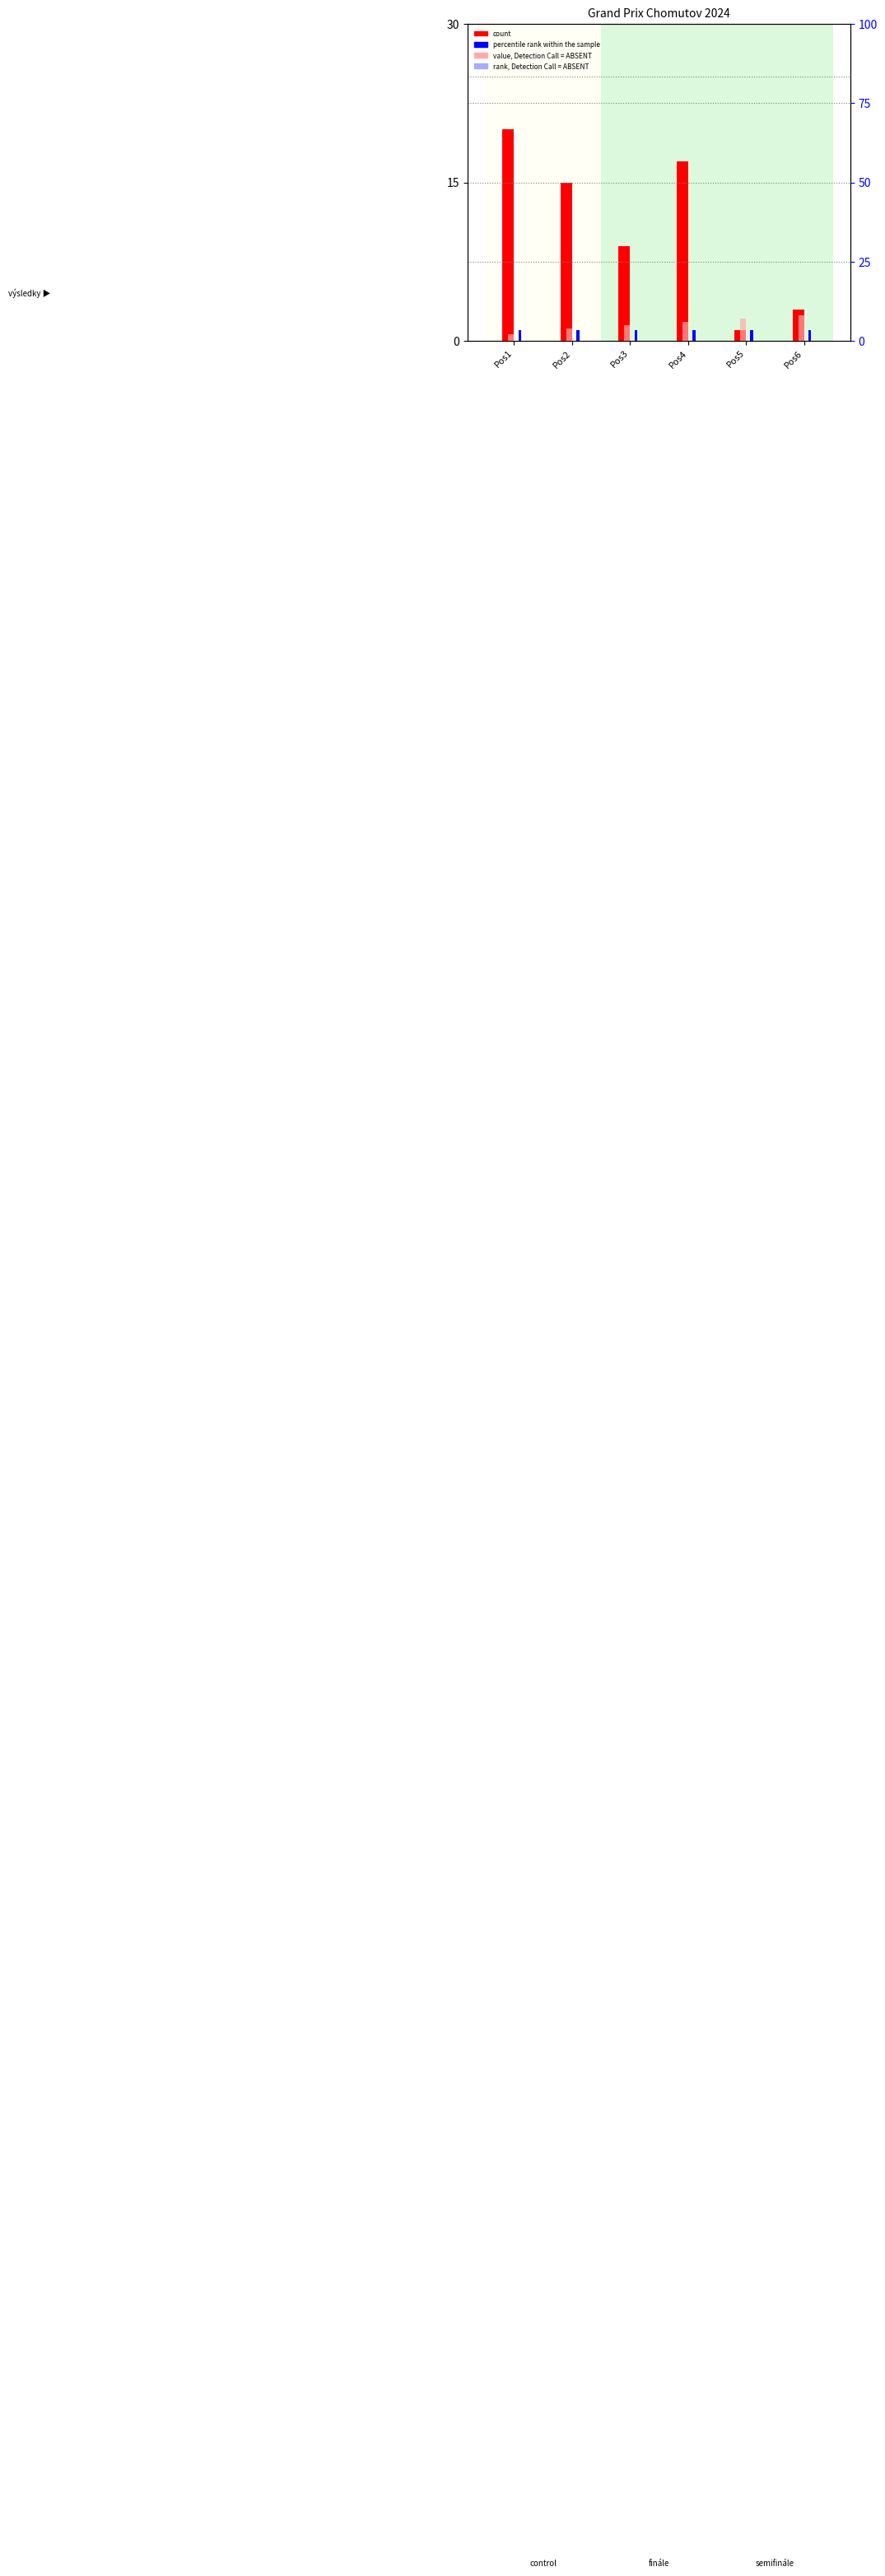

Which series changed the most between Pos1 and Pos3?

count